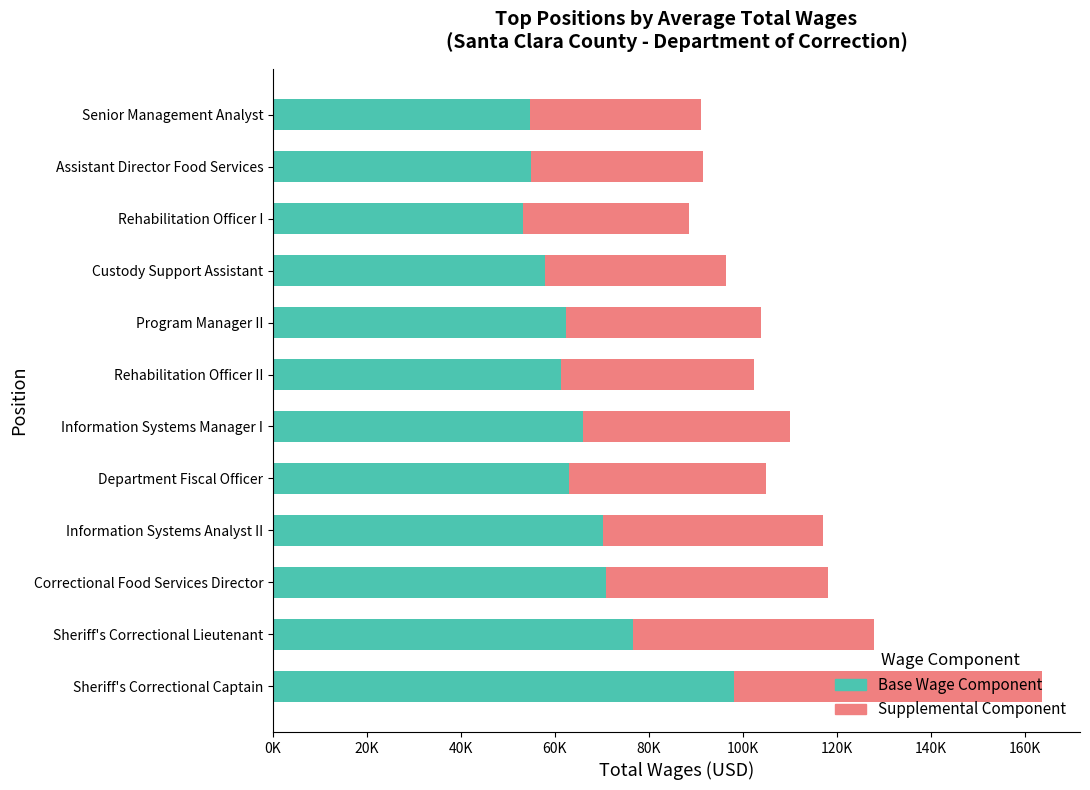

What are all the series names shown in the legend?

Base Wage Component, Supplemental Component